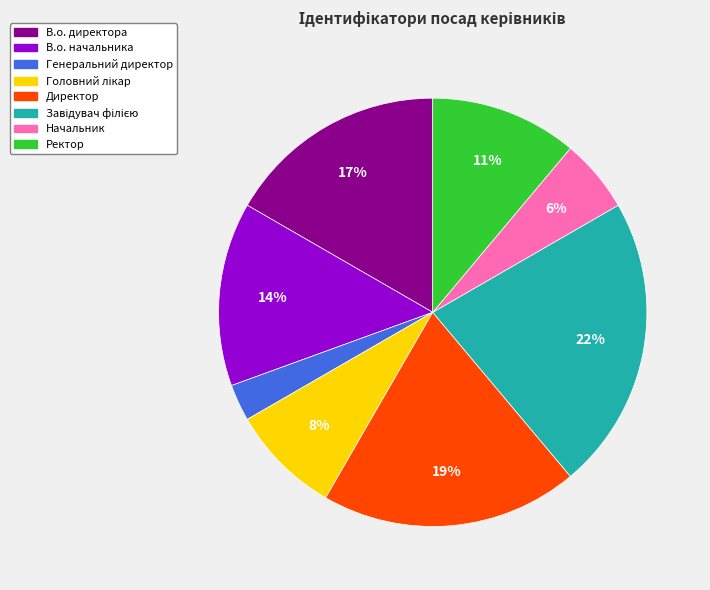

What is the smallest slice in the pie chart?

Генеральний директор